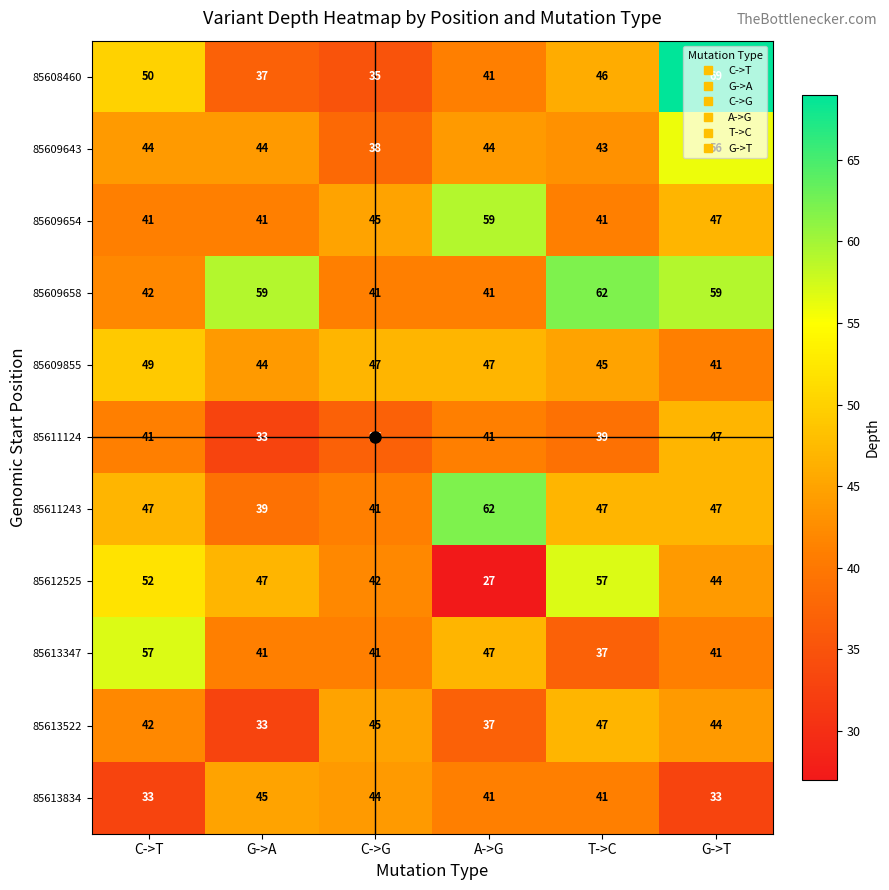

What is the sum of all 85609654 values?

274